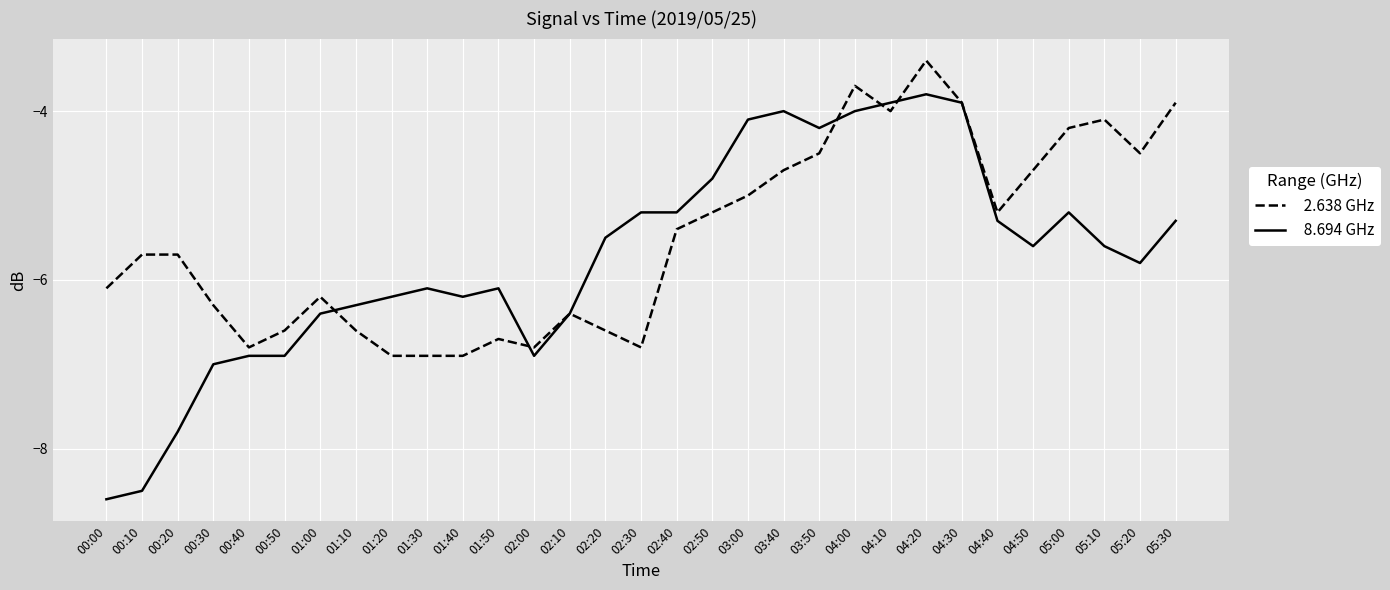

At which category is the sum across all series the highest?

04:20